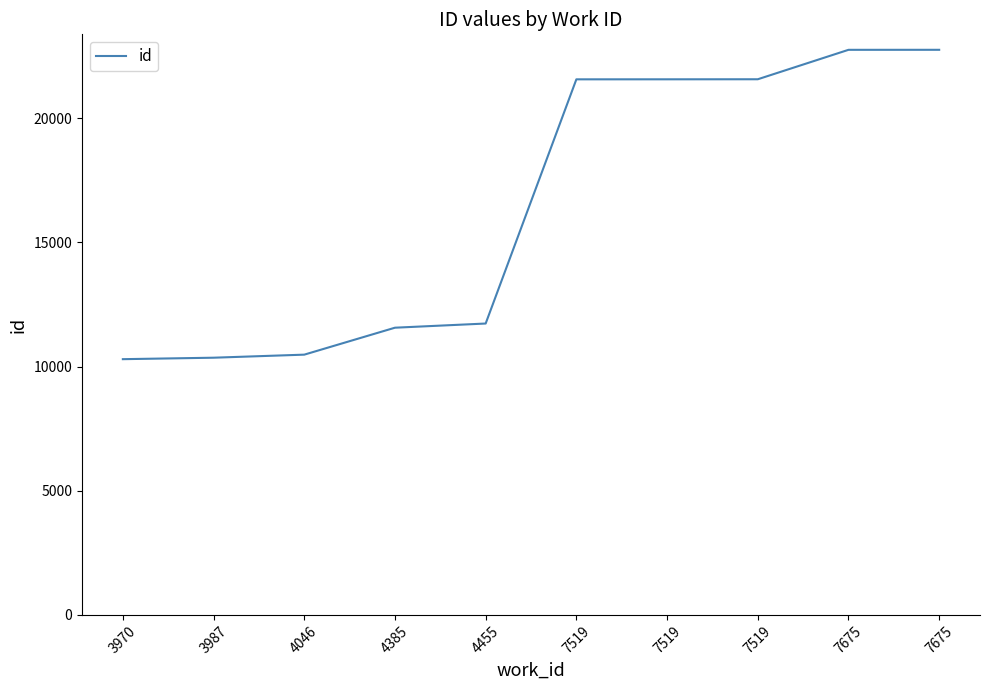

What is the minimum value shown in the chart?

10299